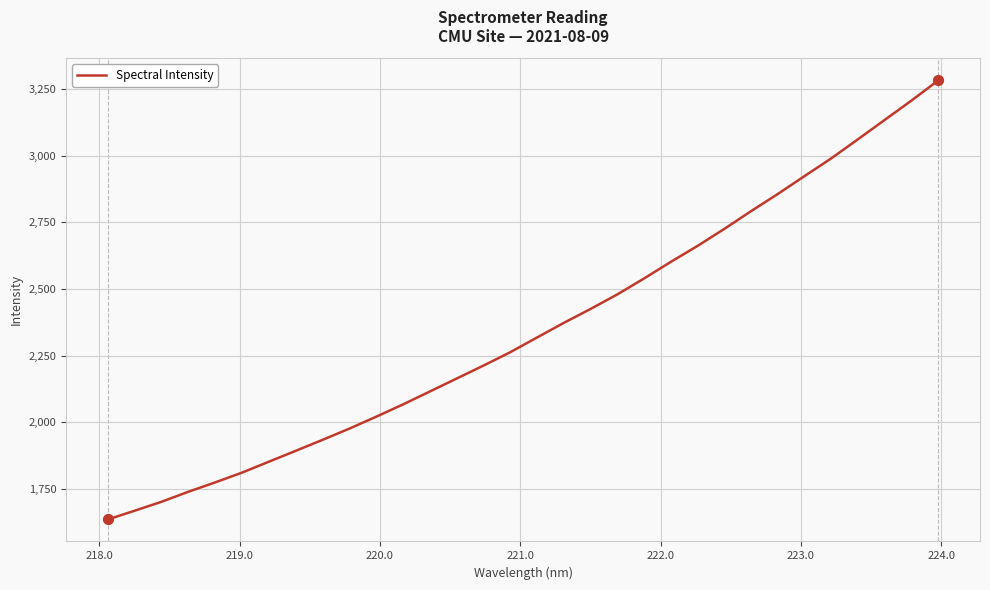

What is the minimum value shown in the chart?

1634.4